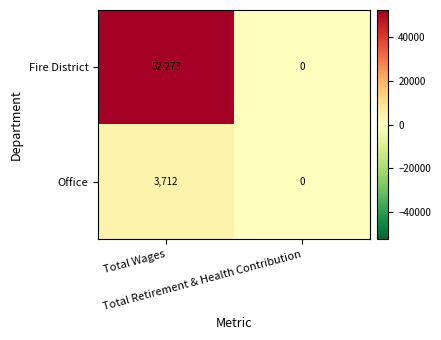

Between Total Wages and Total Retirement & Health Contribution, which series saw the biggest shift?

Fire District